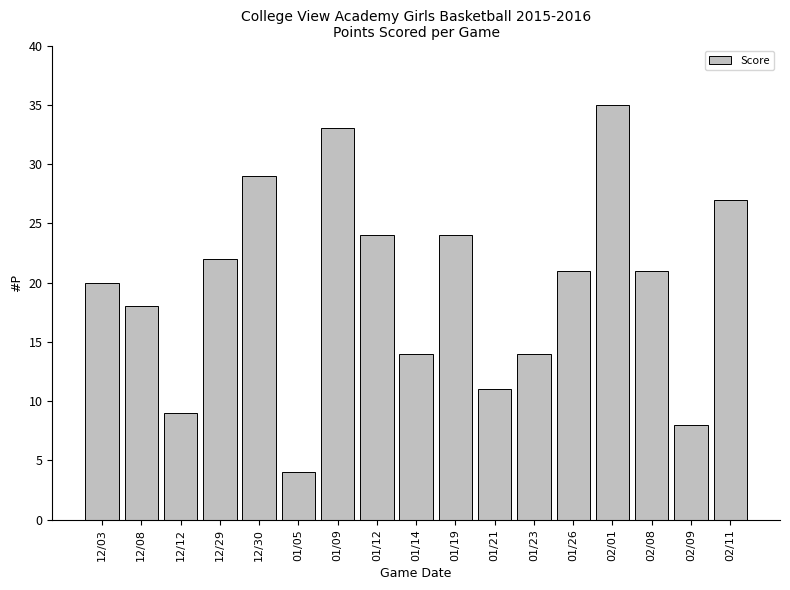

What value does the data have at 12/29, to the nearest 10?

20